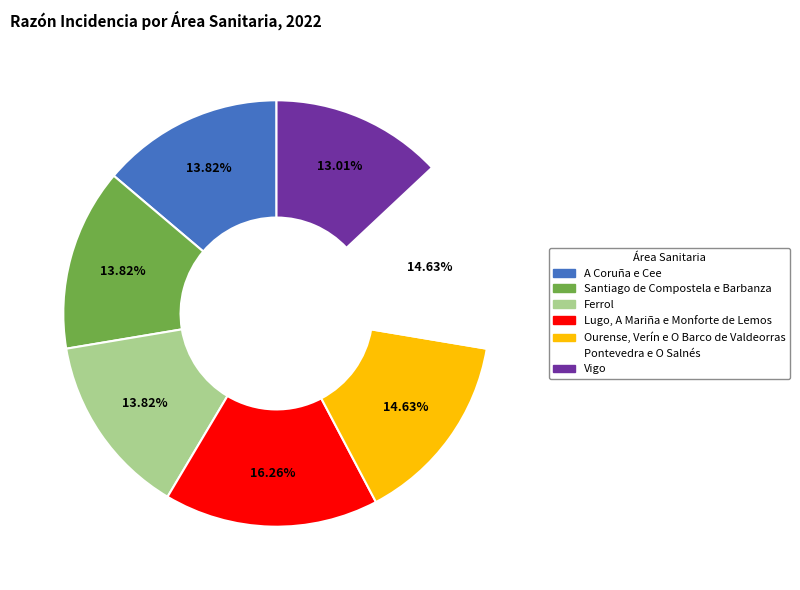

What is the largest slice in the pie chart?

Lugo, A Mariña e Monforte de Lemos